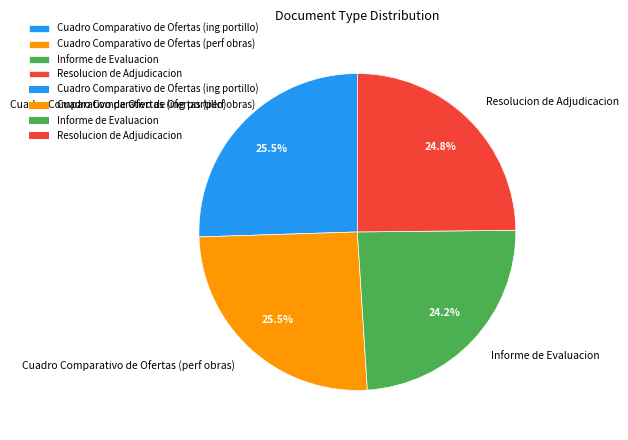

To the nearest percent, what is the difference between the Informe de Evaluacion and Cuadro Comparativo de Ofertas (ing portillo) slice percentages?

1%